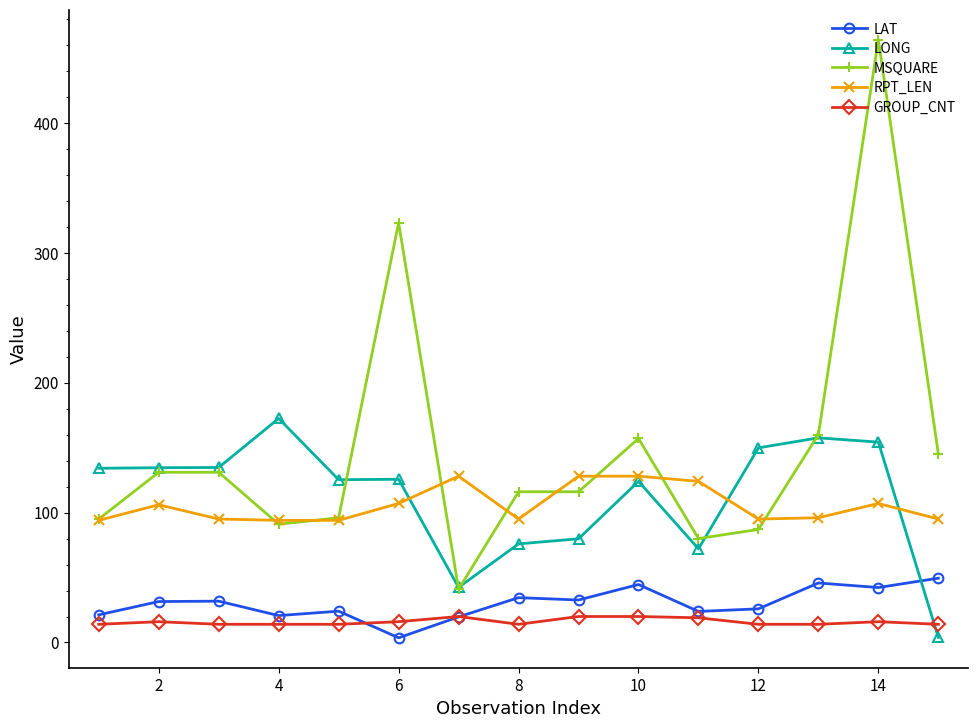

Which series has the widest spread of values?

MSQUARE